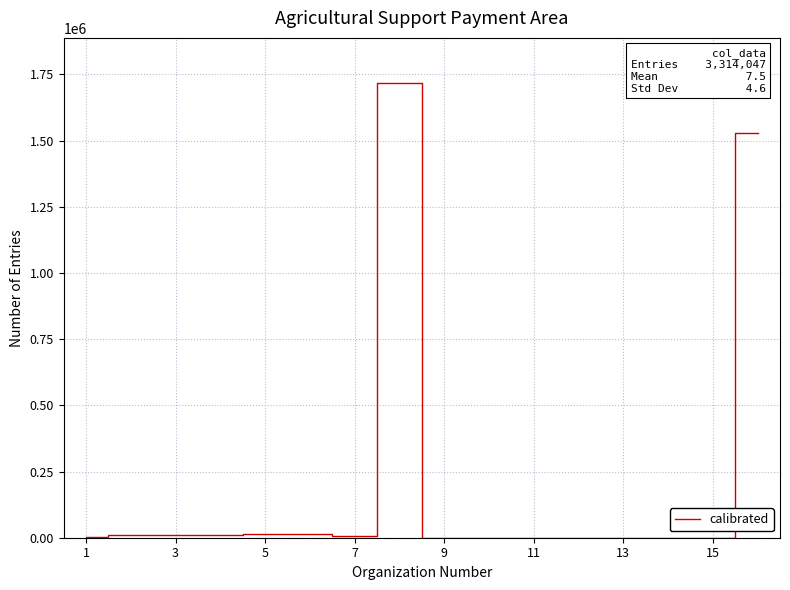

What is the maximum value shown in the chart?

1716192